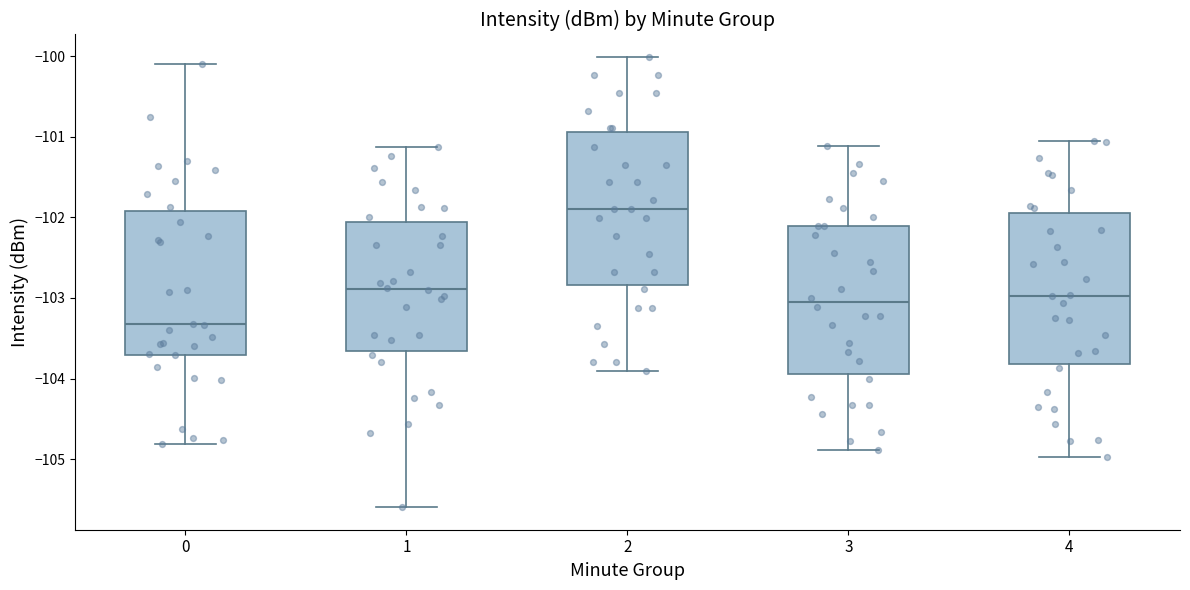

Which box has the highest median line?

2